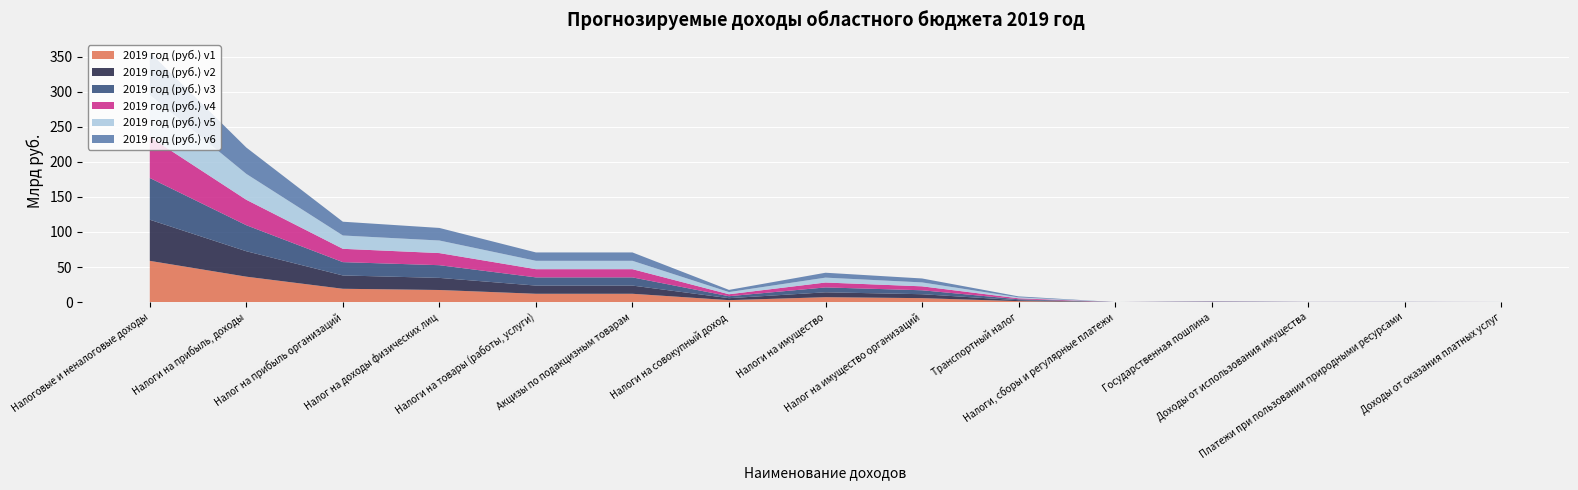

Reading left to right, transcribe all the data shown in this chart.

2019 год (руб.) v1: Налоговые и неналоговые доходы=58828556330	Налоги на прибыль, доходы=36262597000	Налог на прибыль организаций=19001010000	Налог на доходы физических лиц=17261587000	Налоги на товары (работы, услуги)=11869008000	Акцизы по подакцизным товарам=11869008000	Налоги на совокупный доход=2796491000	Налоги на имущество=6994540000	Налог на имущество организаций=5633300000	Транспортный налог=1356000000	Налоги, сборы и регулярные платежи=14483000	Государственная пошлина=230217000	Доходы от использования имущества=47468400	Платежи при пользовании природными ресурсами=57461200	Доходы от оказания платных услуг=33594990
2019 год (руб.) v2: Налоговые и неналоговые доходы=58648223630	Налоги на прибыль, доходы=36262597000	Налог на прибыль организаций=19001010000	Налог на доходы физических лиц=17261587000	Налоги на товары (работы, услуги)=11691958000	Акцизы по подакцизным товарам=11691958000	Налоги на совокупный доход=2796491000	Налоги на имущество=6975940000	Налог на имущество организаций=5614700000	Транспортный налог=1356000000	Налоги, сборы и регулярные платежи=14483000	Государственная пошлина=230217000	Доходы от использования имущества=62785700	Платежи при пользовании природными ресурсами=57461200	Доходы от оказания платных услуг=33594990
2019 год (руб.) v3: Налоговые и неналоговые доходы=59547348651	Налоги на прибыль, доходы=37117541721	Налог на прибыль организаций=19001010000	Налог на доходы физических лиц=18116531721	Налоги на товары (работы, услуги)=11691958000	Акцизы по подакцизным товарам=11691958000	Налоги на совокупный доход=2796491000	Налоги на имущество=6975940000	Налог на имущество организаций=5614700000	Транспортный налог=1356000000	Налоги, сборы и регулярные платежи=14483000	Государственная пошлина=230217000	Доходы от использования имущества=62785700	Платежи при пользовании природными ресурсами=101641500	Доходы от оказания платных услуг=33594990
2019 год (руб.) v4: Налоговые и неналоговые доходы=58648223630	Налоги на прибыль, доходы=36262597000	Налог на прибыль организаций=19001010000	Налог на доходы физических лиц=17261587000	Налоги на товары (работы, услуги)=11691958000	Акцизы по подакцизным товарам=11691958000	Налоги на совокупный доход=2796491000	Налоги на имущество=6975940000	Налог на имущество организаций=5614700000	Транспортный налог=1356000000	Налоги, сборы и регулярные платежи=14483000	Государственная пошлина=230217000	Доходы от использования имущества=62785700	Платежи при пользовании природными ресурсами=57461200	Доходы от оказания платных услуг=33594990
2019 год (руб.) v5: Налоговые и неналоговые доходы=59934498168	Налоги на прибыль, доходы=36935597000	Налог на прибыль организаций=19001010000	Налог на доходы физических лиц=17934587000	Налоги на товары (работы, услуги)=11945958000	Акцизы по подакцизным товарам=11945958000	Налоги на совокупный доход=3109523338	Налоги на имущество=6975940000	Налог на имущество организаций=5614700000	Транспортный налог=1356000000	Налоги, сборы и регулярные платежи=14483000	Государственная пошлина=230217000	Доходы от использования имущества=62785700	Платежи при пользовании природными ресурсами=103703400	Доходы от оказания платных услуг=33594990
2019 год (руб.) v6: Налоговые и неналоговые доходы=60612470618	Налоги на прибыль, доходы=37585905275	Налог на прибыль организаций=19651318275	Налог на доходы физических лиц=17934587000	Налоги на товары (работы, услуги)=11945958000	Акцизы по подакцизным товарам=11945958000	Налоги на совокупный доход=3109523338	Налоги на имущество=6975940000	Налог на имущество организаций=5614700000	Транспортный налог=1356000000	Налоги, сборы и регулярные платежи=14483000	Государственная пошлина=230217000	Доходы от использования имущества=90449875	Платежи при пользовании природными ресурсами=103703400	Доходы от оказания платных услуг=33594990